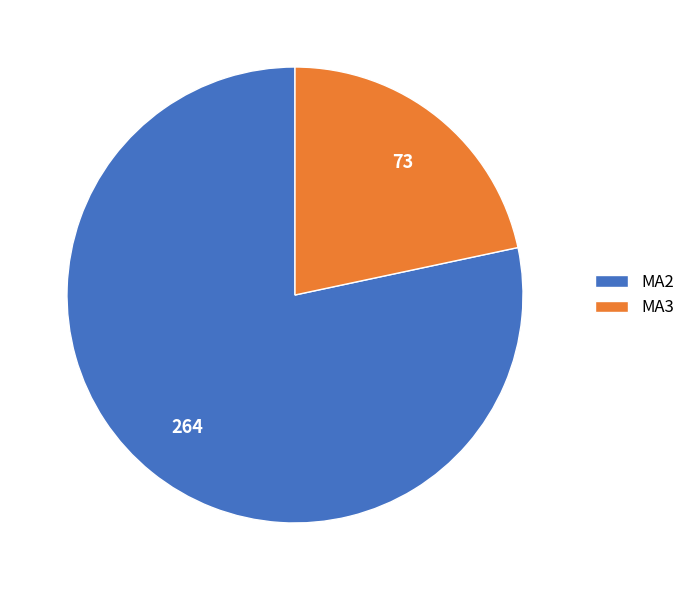

How many segments does this pie chart have?

2